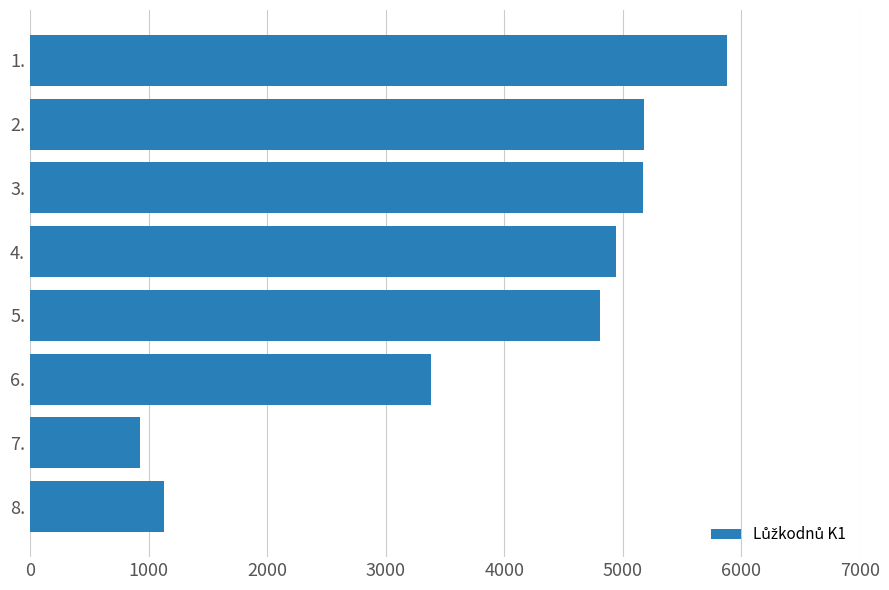

What is the value of the 2nd bar from the top?

5174